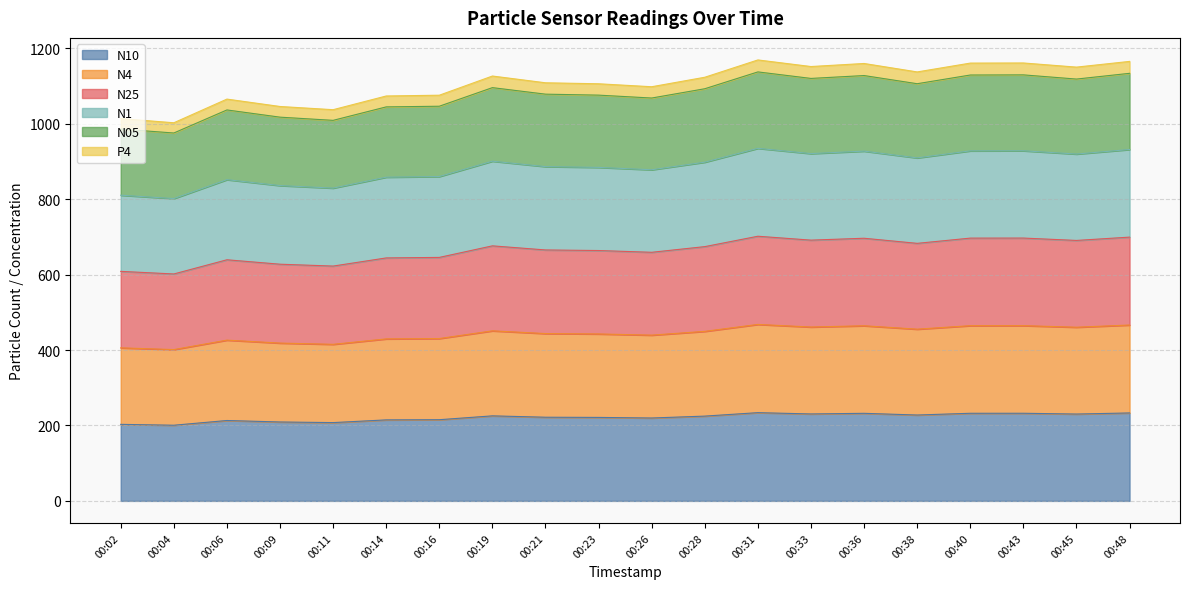

What is the total value across all series at 00:19?

1126.4